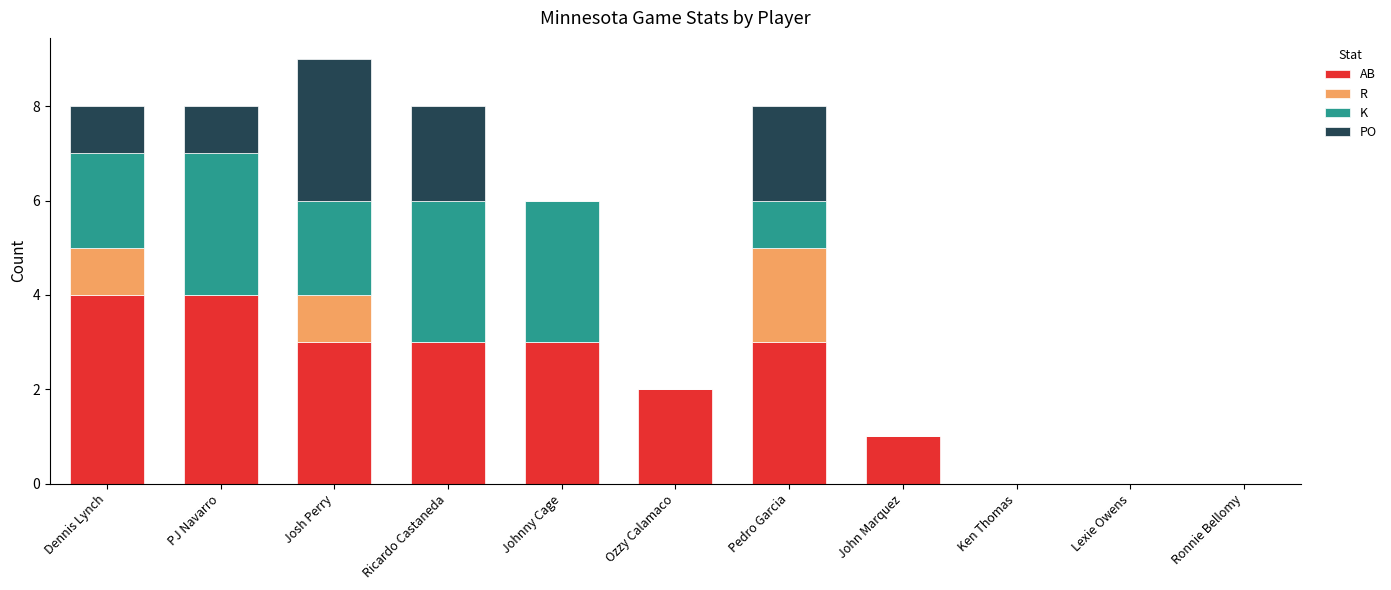

What value does the AB series have at Josh Perry?

3